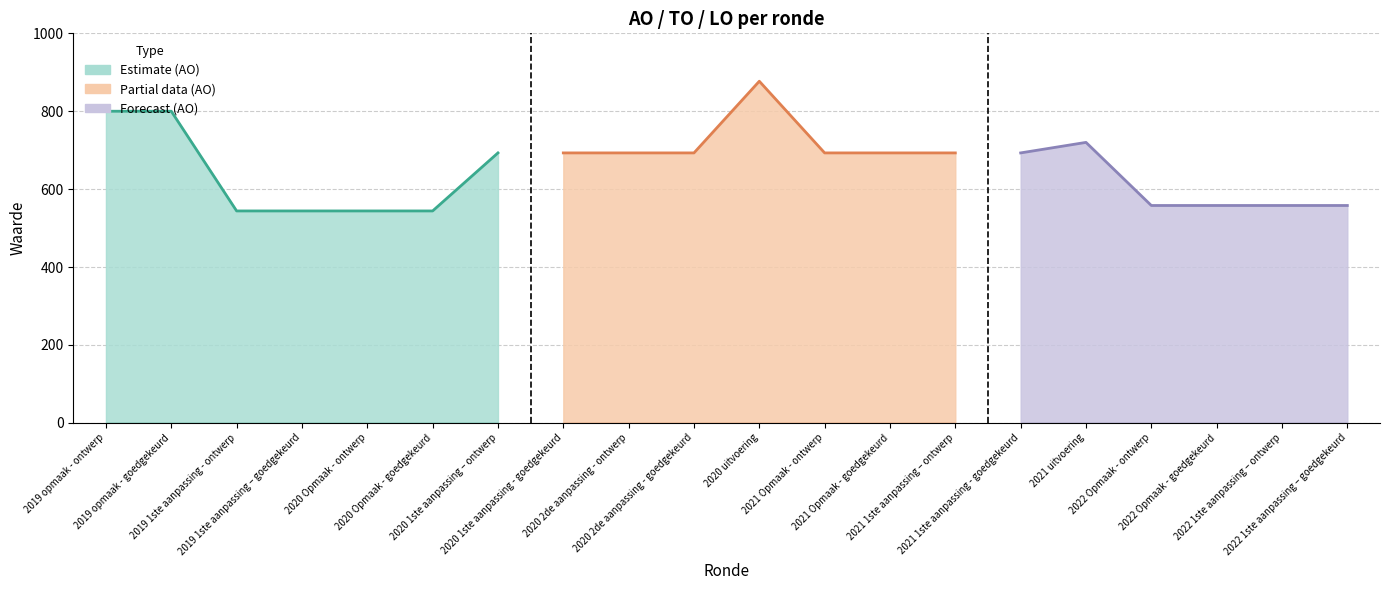

Reading right to left, what are all the values shown in this chart?

AO: 2022 1ste aanpassing – goedgekeurd=558	2022 1ste aanpassing – ontwerp=558	2022 Opmaak - goedgekeurd=558	2022 Opmaak - ontwerp=558	2021 uitvoering=720	2021 1ste aanpassing - goedgekeurd=693	2021 1ste aanpassing – ontwerp=693	2021 Opmaak - goedgekeurd=693	2021 Opmaak - ontwerp=693	2020 uitvoering=877	2020 2de aanpassing - goedgekeurd=693	2020 2de aanpassing - ontwerp=693	2020 1ste aanpassing - goedgekeurd=693	2020 1ste aanpassing – ontwerp=693	2020 Opmaak - goedgekeurd=544	2020 Opmaak - ontwerp=544	2019 1ste aanpassing – goedgekeurd=544	2019 1ste aanpassing - ontwerp=544	2019 opmaak - goedgekeurd=800	2019 opmaak - ontwerp=800
TO: 2022 1ste aanpassing – goedgekeurd=0	2022 1ste aanpassing – ontwerp=0	2022 Opmaak - goedgekeurd=0	2022 Opmaak - ontwerp=0	2021 uitvoering=0	2021 1ste aanpassing - goedgekeurd=0	2021 1ste aanpassing – ontwerp=0	2021 Opmaak - goedgekeurd=0	2021 Opmaak - ontwerp=0	2020 uitvoering=0	2020 2de aanpassing - goedgekeurd=0	2020 2de aanpassing - ontwerp=0	2020 1ste aanpassing - goedgekeurd=0	2020 1ste aanpassing – ontwerp=0	2020 Opmaak - goedgekeurd=0	2020 Opmaak - ontwerp=0	2019 1ste aanpassing – goedgekeurd=0	2019 1ste aanpassing - ontwerp=0	2019 opmaak - goedgekeurd=0	2019 opmaak - ontwerp=0
LO: 2022 1ste aanpassing – goedgekeurd=0	2022 1ste aanpassing – ontwerp=0	2022 Opmaak - goedgekeurd=0	2022 Opmaak - ontwerp=0	2021 uitvoering=0	2021 1ste aanpassing - goedgekeurd=0	2021 1ste aanpassing – ontwerp=0	2021 Opmaak - goedgekeurd=0	2021 Opmaak - ontwerp=0	2020 uitvoering=0	2020 2de aanpassing - goedgekeurd=0	2020 2de aanpassing - ontwerp=0	2020 1ste aanpassing - goedgekeurd=0	2020 1ste aanpassing – ontwerp=0	2020 Opmaak - goedgekeurd=0	2020 Opmaak - ontwerp=0	2019 1ste aanpassing – goedgekeurd=0	2019 1ste aanpassing - ontwerp=0	2019 opmaak - goedgekeurd=0	2019 opmaak - ontwerp=0